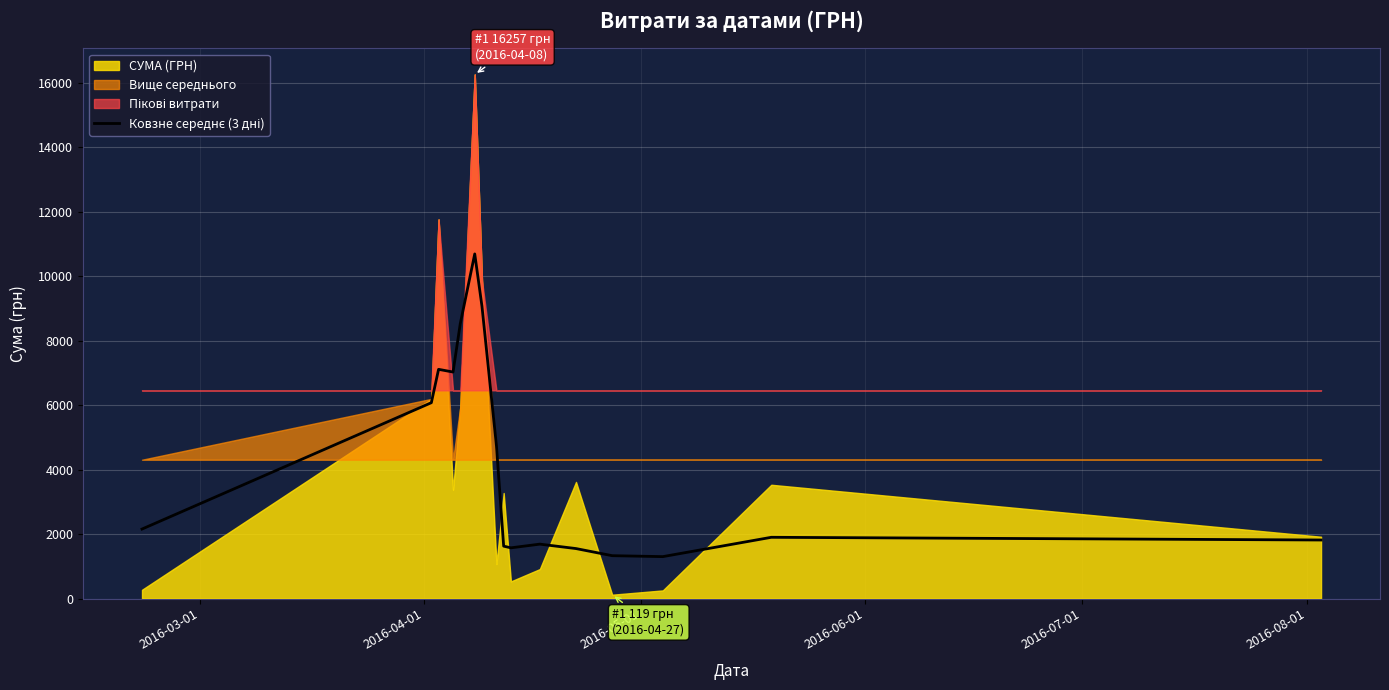

True or false: there are more than 0 points higher than both neighbors.

True